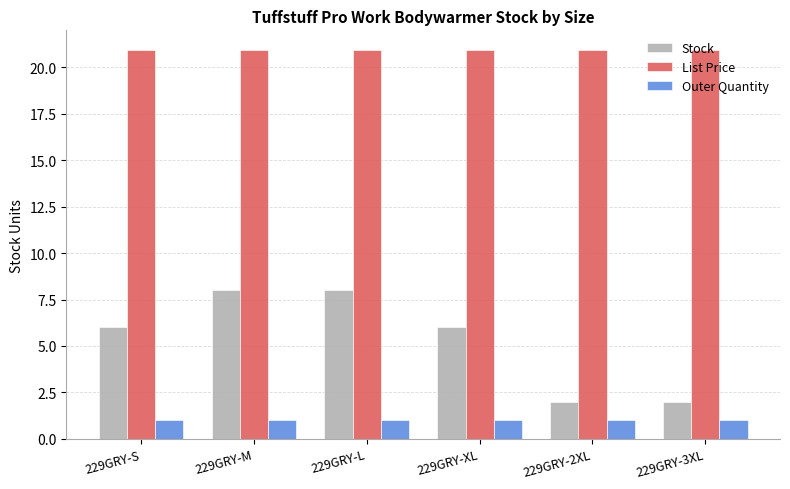

How many series are shown in this chart?

3